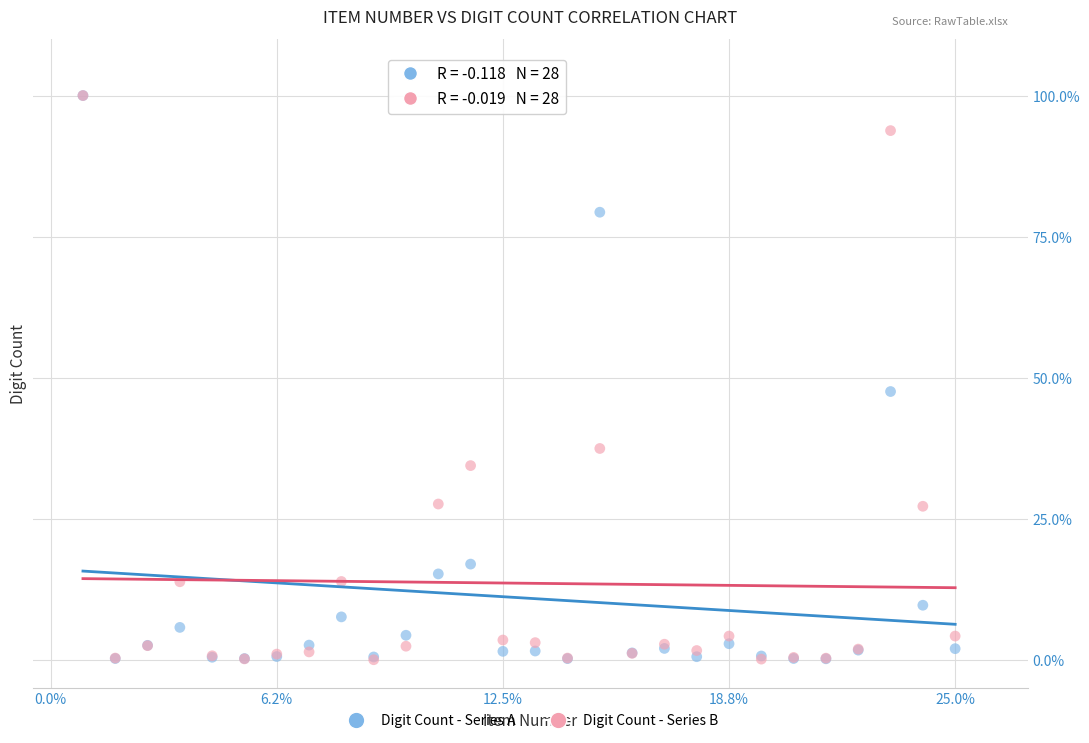

Across all series, what Y value is closest to 50?

47.5